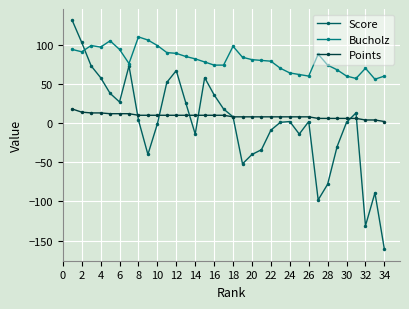

List the series in order of their peak value, lowest first.

Points, Bucholz, Score